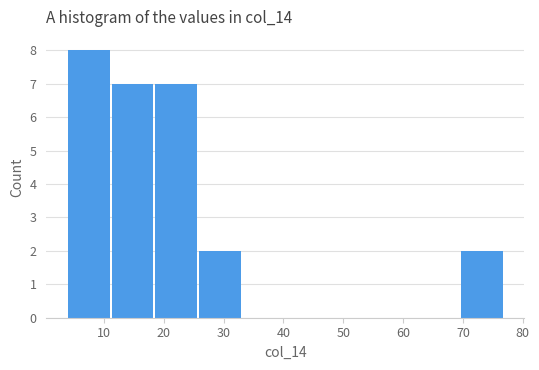

Reading left to right, transcribe this chart: for each bar, give the range it covers on the x-axis and its height. Neither the bar edges nor the heights are printed on the chart, so give them approximately, as read against the axes.

4.0 to 11.3: 8
11.3 to 18.6: 7
18.6 to 25.9: 7
25.9 to 33.2: 2
33.2 to 40.5: 0
40.5 to 47.8: 0
47.8 to 55.1: 0
55.1 to 62.4: 0
62.4 to 69.7: 0
69.7 to 77.0: 2